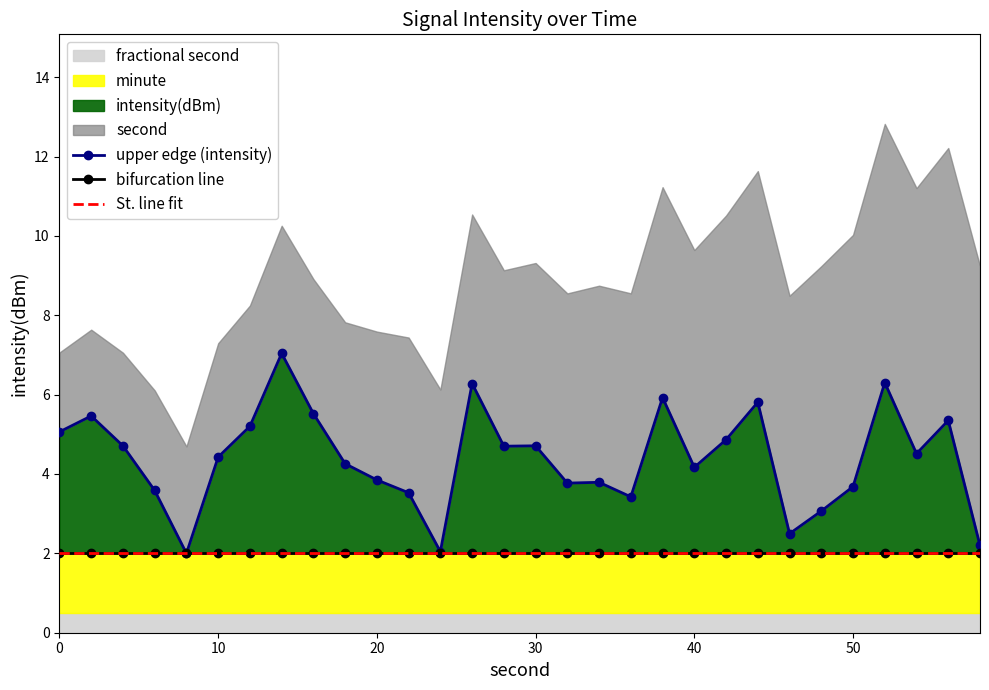

Reading left to right, extract all data points from this chart.

upper edge (intensity): 5.1	5.5	4.7	3.6	2.0	4.4	5.2	7.0	5.5	4.3	3.9	3.5	2.0	6.3	4.7	4.7	3.8	3.8	3.4	5.9	4.2	4.9	5.8	2.5	3.1	3.7	6.3	4.5	5.3	2.2
bifurcation line: 2.0	2.0	2.0	2.0	2.0	2.0	2.0	2.0	2.0	2.0	2.0	2.0	2.0	2.0	2.0	2.0	2.0	2.0	2.0	2.0	2.0	2.0	2.0	2.0	2.0	2.0	2.0	2.0	2.0	2.0
St. line fit: 2.0	2.0	2.0	2.0	2.0	2.0	2.0	2.0	2.0	2.0	2.0	2.0	2.0	2.0	2.0	2.0	2.0	2.0	2.0	2.0	2.0	2.0	2.0	2.0	2.0	2.0	2.0	2.0	2.0	2.0